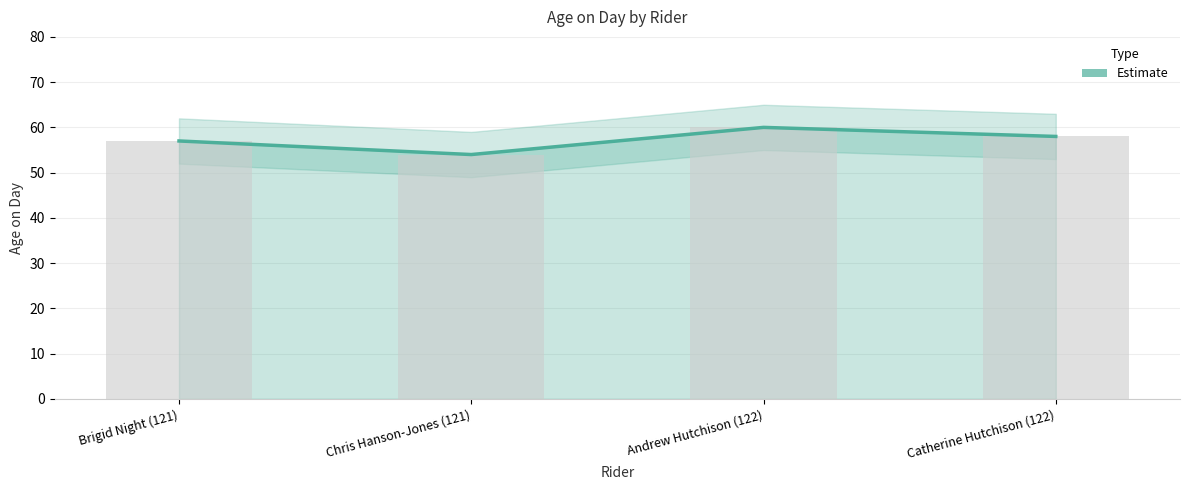

At which label does the data first exceed 58?

Andrew Hutchison (122)